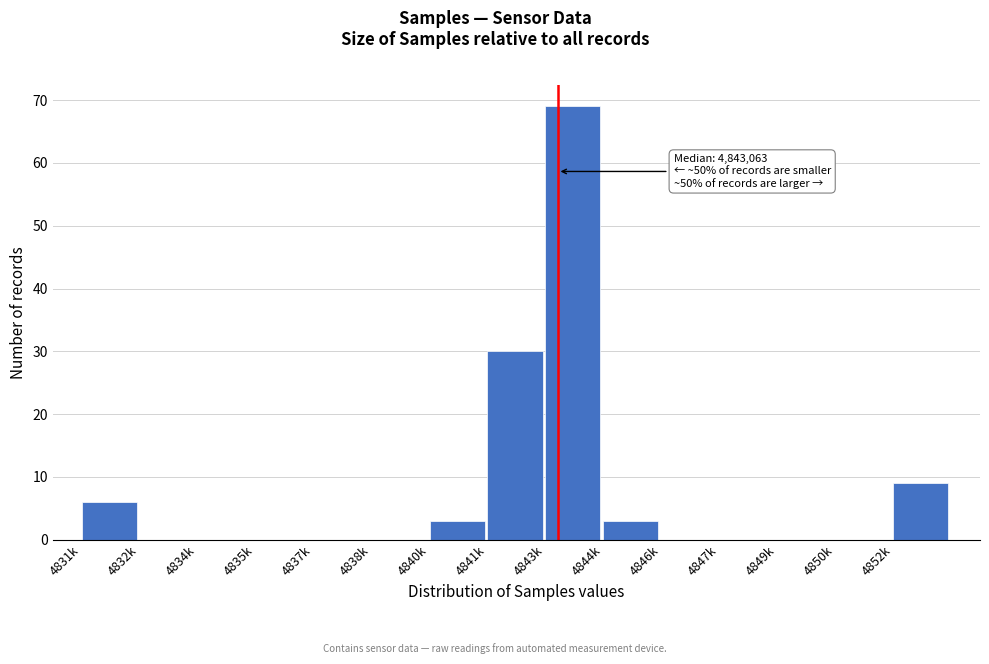

Reading left to right, extract all data points from this chart.

4831k=6	4832k=0	4834k=0	4835k=0	4837k=0	4838k=0	4840k=3	4841k=30	4843k=69	4844k=3	4846k=0	4847k=0	4849k=0	4850k=0	4852k=9